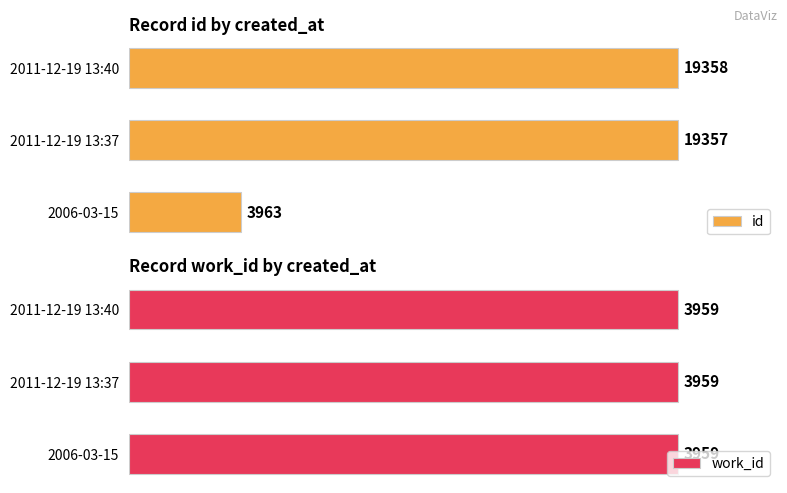

Does the chart contain stacked bars?

No